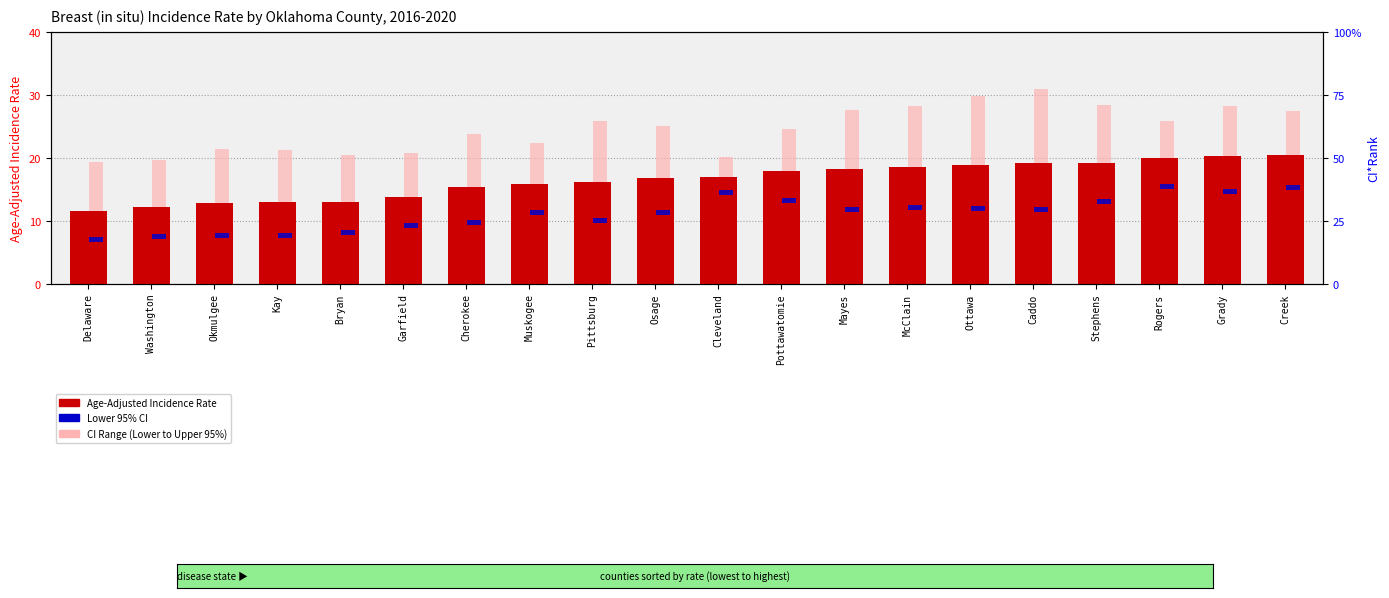

At which label is the value closest to 16?

Muskogee